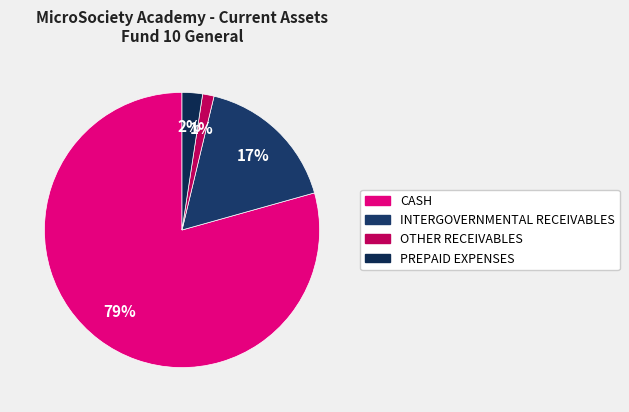

To the nearest percent, what portion does INTERGOVERNMENTAL RECEIVABLES represent?

17%